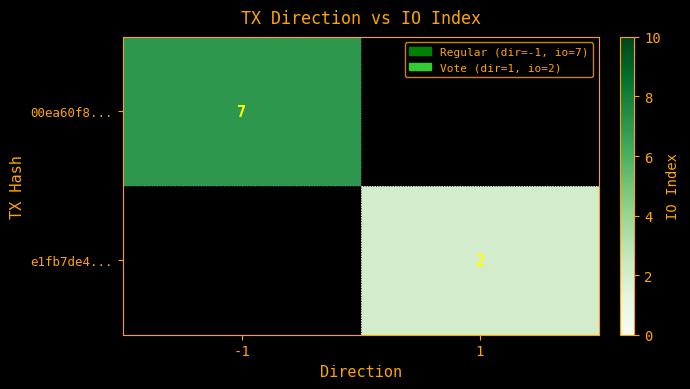

How many distinct data groups are displayed?

2